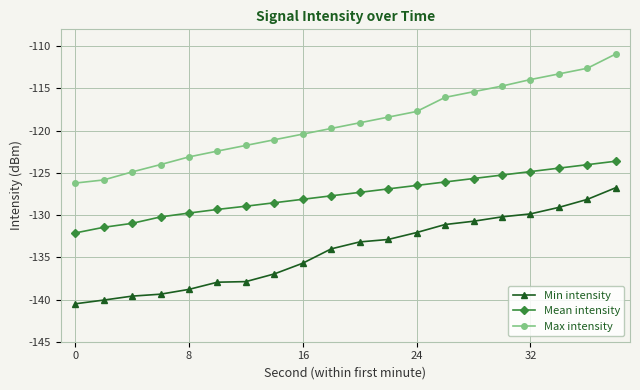

Which series has the largest range (max minus min)?

Max intensity